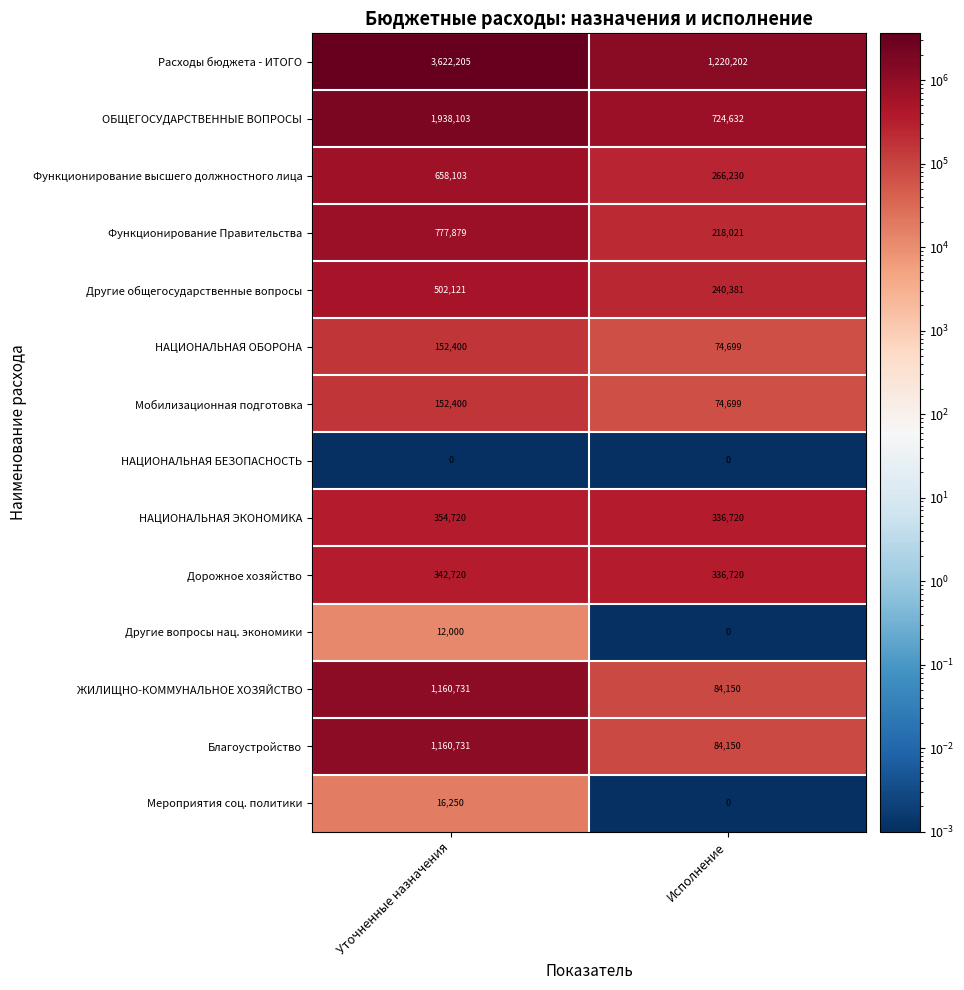

What is the average value of the Расходы бюджета - ИТОГО series?

2421204